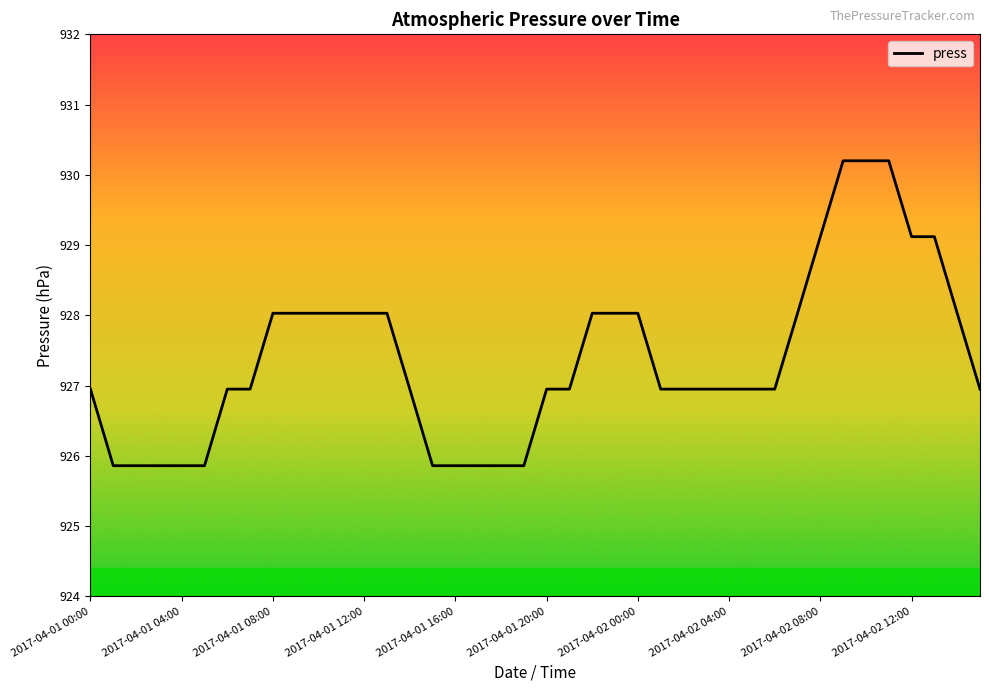

Reading left to right, extract all data points from this chart.

927.0	925.9	925.9	925.9	925.9	925.9	927.0	927.0	928.0	928.0	928.0	928.0	928.0	928.0	927.0	925.9	925.9	925.9	925.9	925.9	927.0	927.0	928.0	928.0	928.0	927.0	927.0	927.0	927.0	927.0	927.0	928.0	929.1	930.2	930.2	930.2	929.1	929.1	928.0	927.0